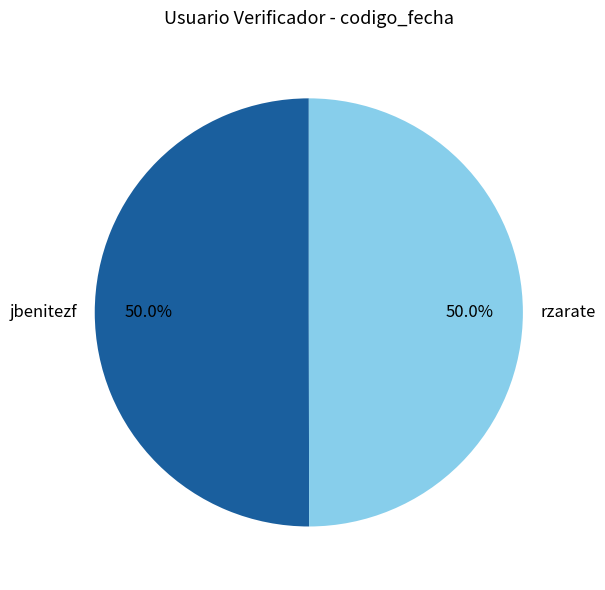

To the nearest percent, what portion does rzarate represent?

50%